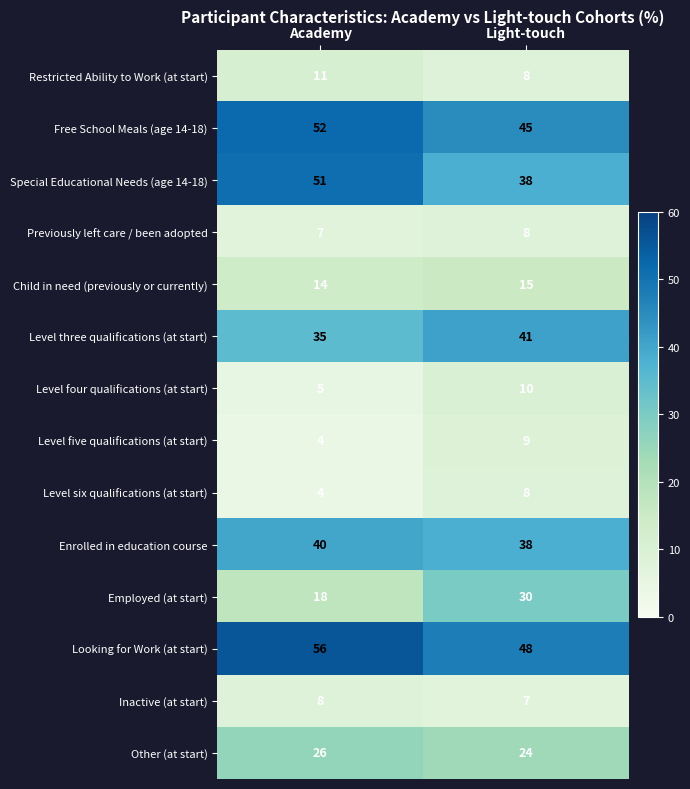

The value of Free School Meals (age 14-18) at Academy is 52. True or false?

True